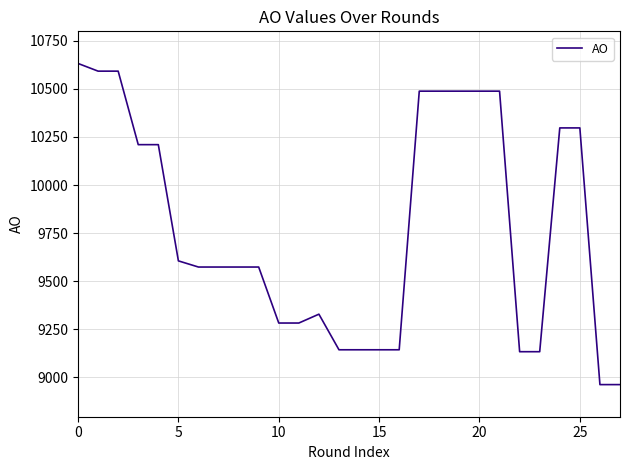

What is the difference between the maximum and minimum values?

1669